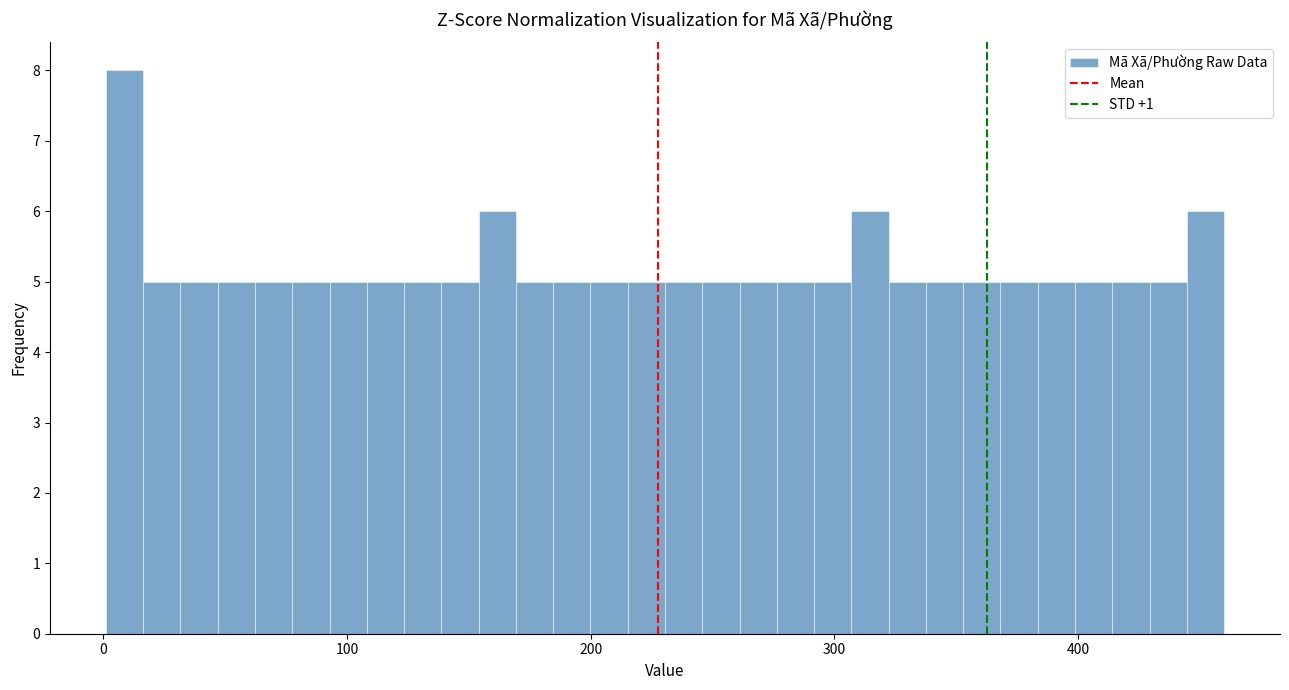

Around what value on the x-axis is the tallest bar? Give the approximate position of its centre, as read against the axis.

10